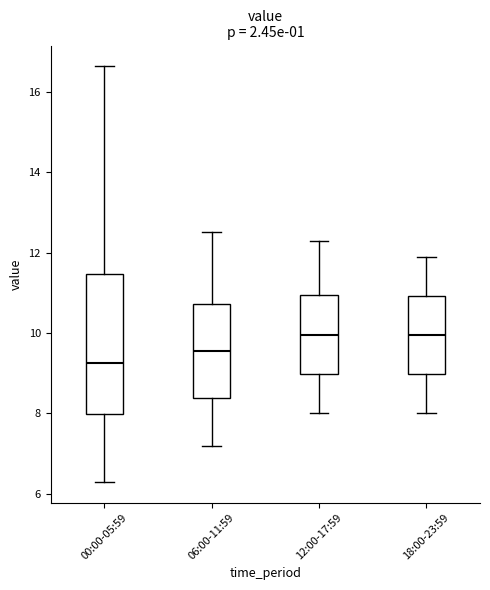

Reading left to right, transcribe this box plot: for each box, give where its median line is, the range the box spans, and where its two whiskers end, as read against the y-axis. The values are not printed on the chart, so give them approximately, as read against the axis.

00:00-05:59: median 9.2, box 8.0 to 11.4, whiskers 6.4 to 16.6
06:00-11:59: median 9.6, box 8.4 to 10.8, whiskers 7.2 to 12.6
12:00-17:59: median 10.0, box 9.0 to 11.0, whiskers 8.0 to 12.4
18:00-23:59: median 10.0, box 9.0 to 11.0, whiskers 8.0 to 12.0